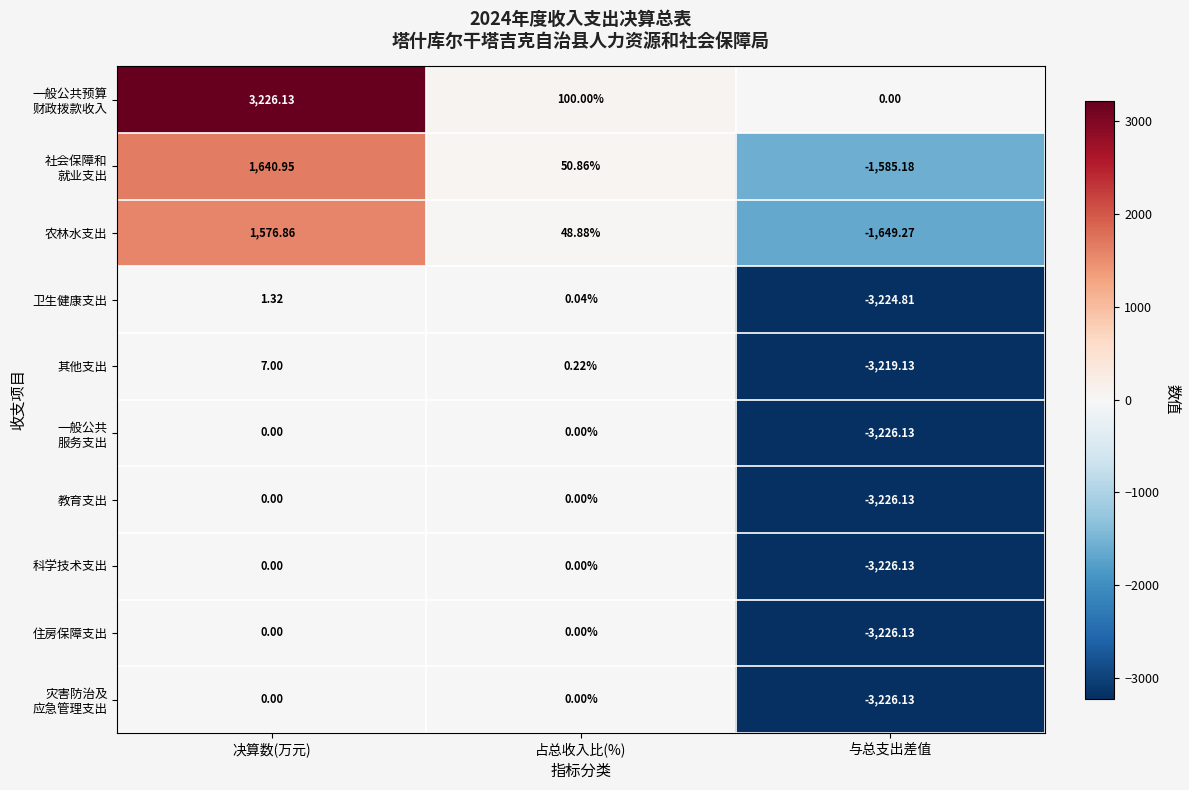

At which category is the sum across all series the highest?

决算数(万元)